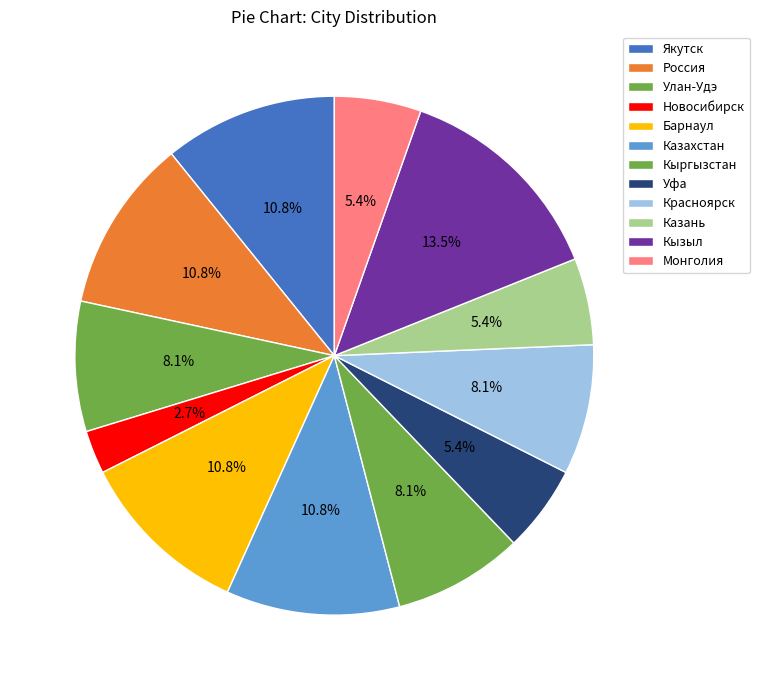

How many slices are in this pie chart?

12